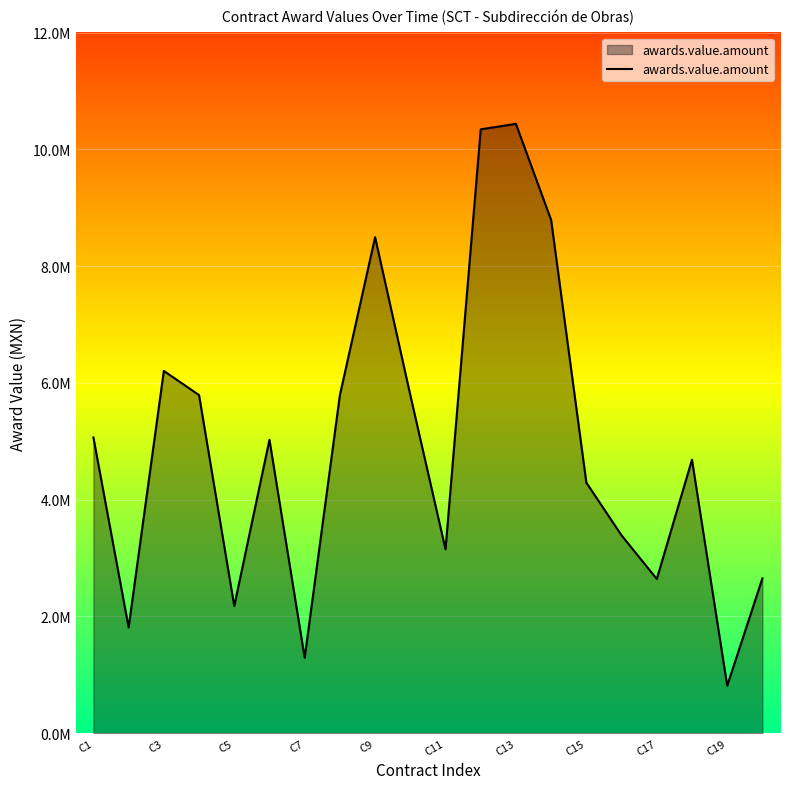

Does the chart display data point markers on the line(s)?

No